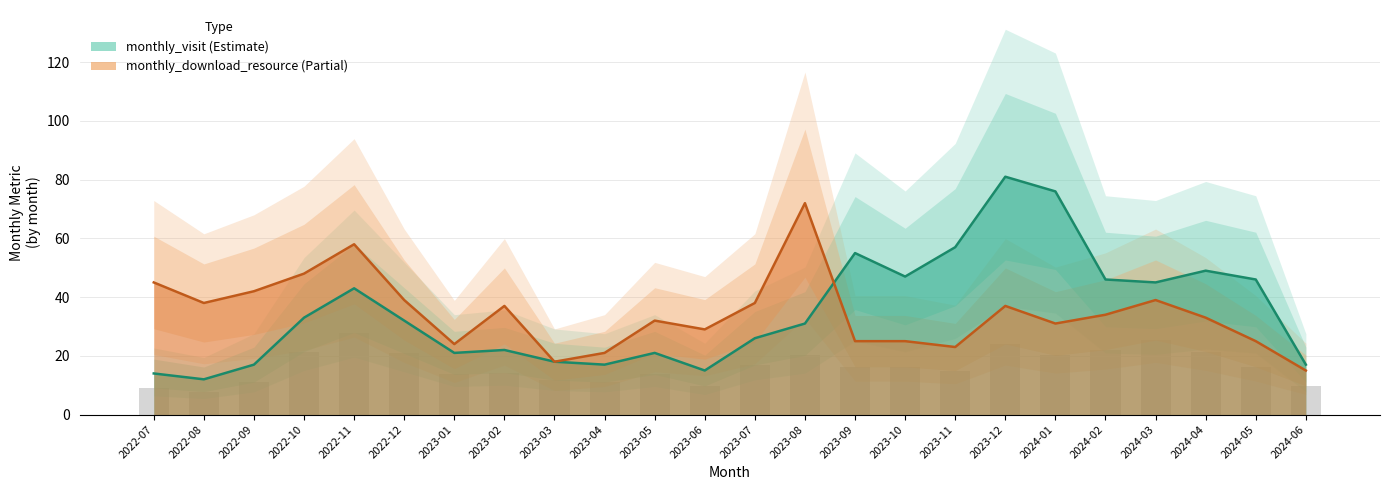

What is the highest value of the monthly_visit series?

81